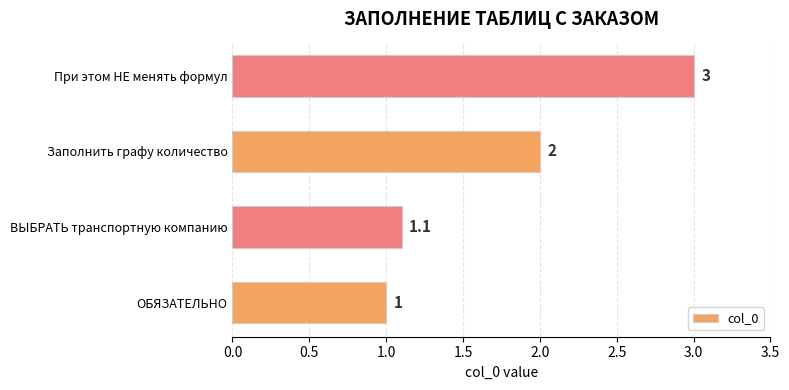

Rank the categories by value from lowest to highest.

ОБЯЗАТЕЛЬНО, ВЫБРАТЬ транспортную компанию, Заполнить графу количество, При этом НЕ менять формул